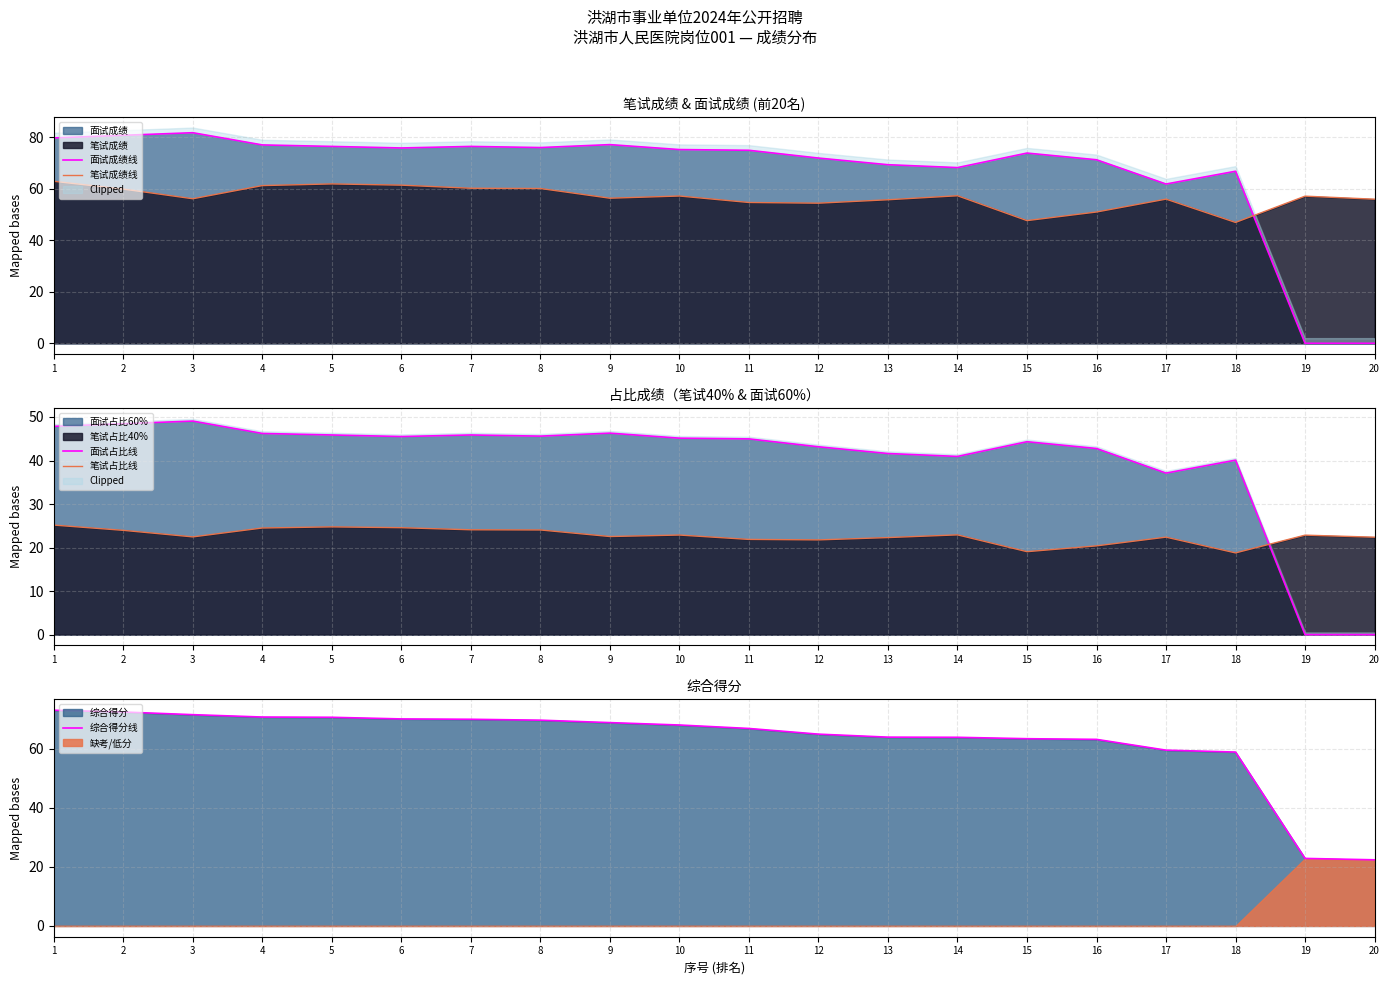

Which series has the largest total across all categories?

面试成绩线